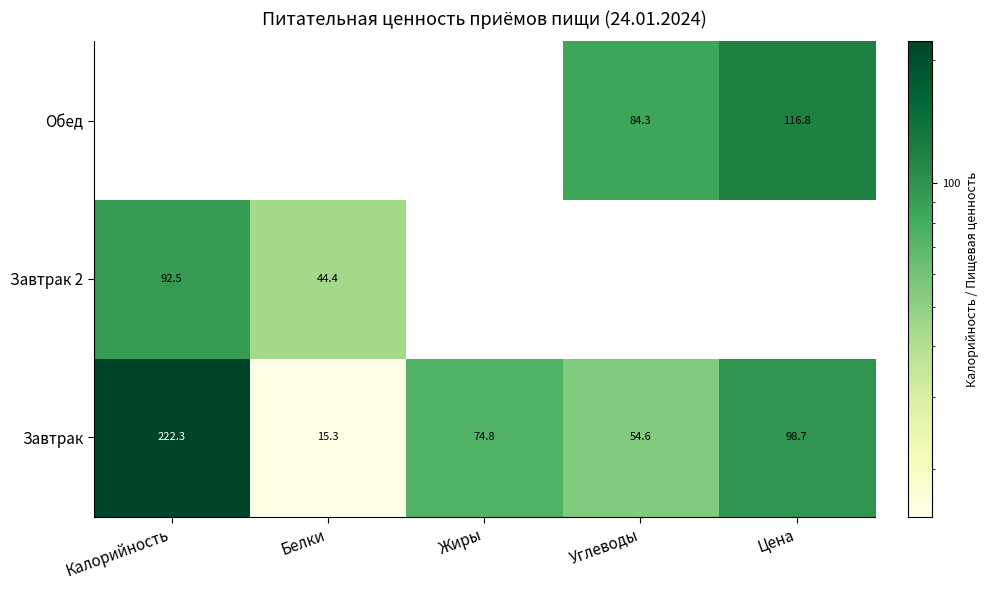

Which category has the lowest value in the Завтрак series?

Белки